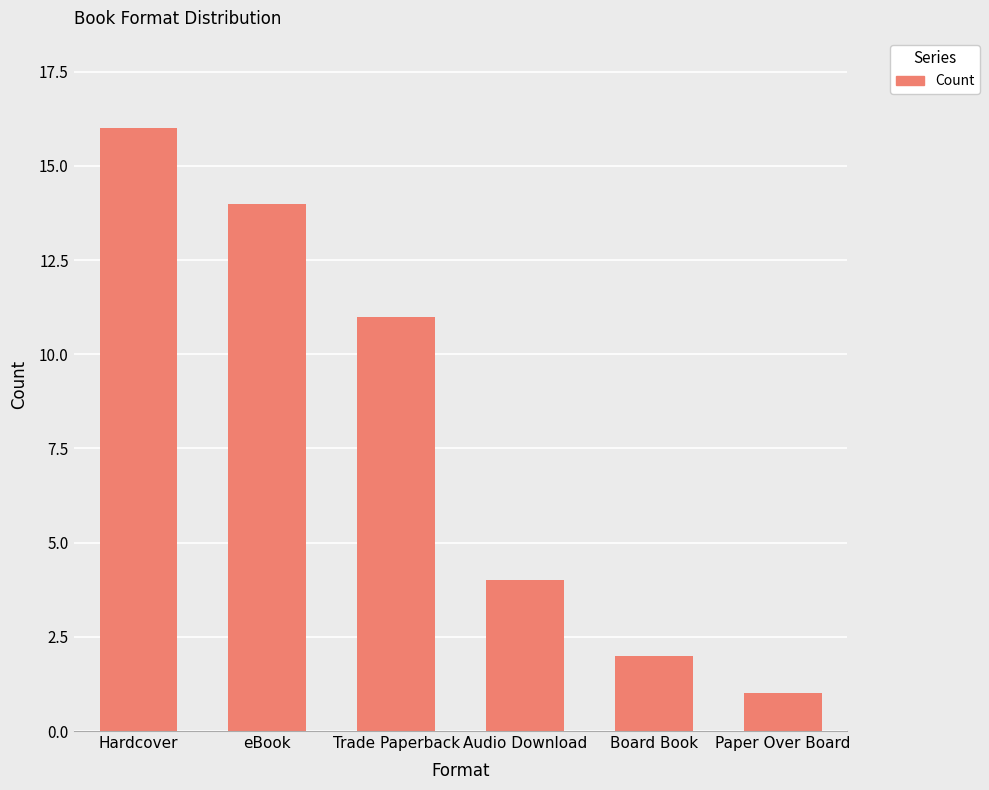

The value at Hardcover is 8. True or false?

False